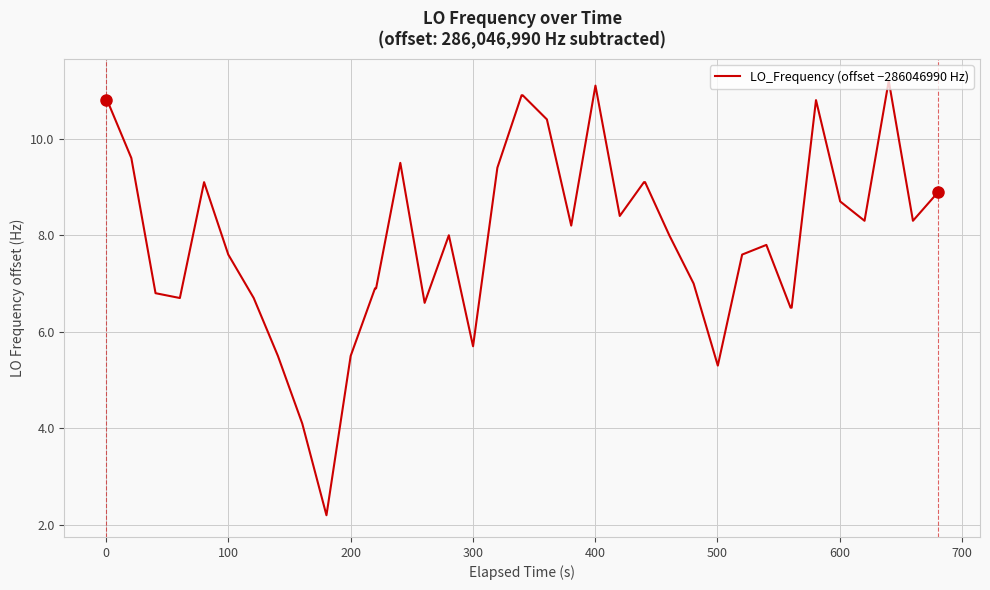

Reading right to left, extract all data points from this chart.

8.9	8.3	11.2	8.3	8.7	10.8	6.5	6.5	7.8	7.6	5.3	7.0	8.0	9.1	9.1	8.4	11.1	8.2	10.4	10.9	10.9	9.4	5.7	8.0	6.6	9.5	6.9	6.9	5.5	2.2	4.1	5.5	6.7	7.6	9.1	6.7	6.8	9.6	10.8	10.8